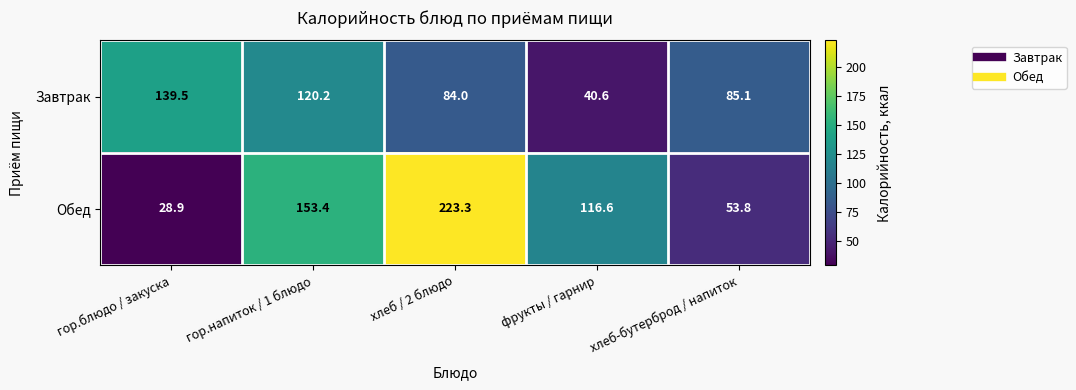

The Завтрак series shows 85.1 at хлеб-бутерброд / напиток. True or false?

True